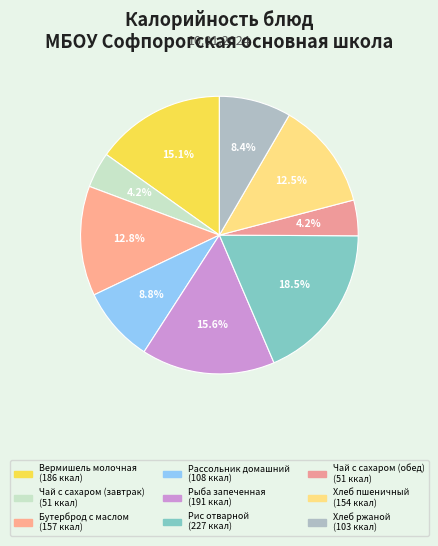

Is it true that Рыба запеченная is 26% of the pie?

False